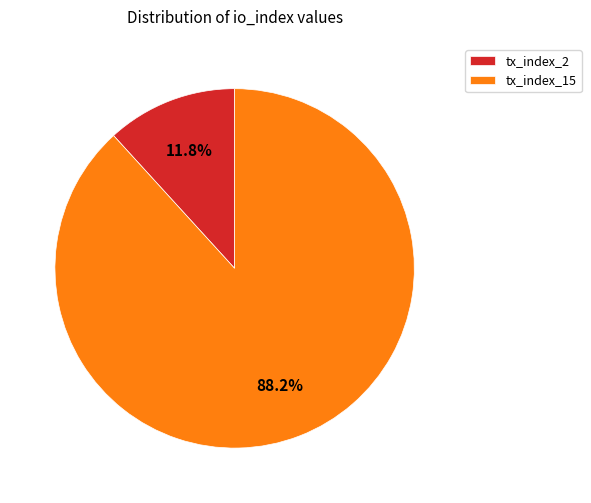

To the nearest percent, what percentage of the pie is tx_index_2?

12%